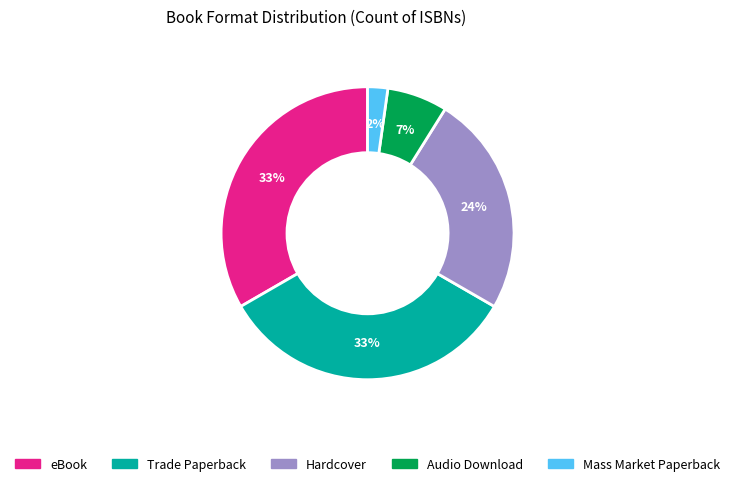

Count the number of slices in the pie.

5